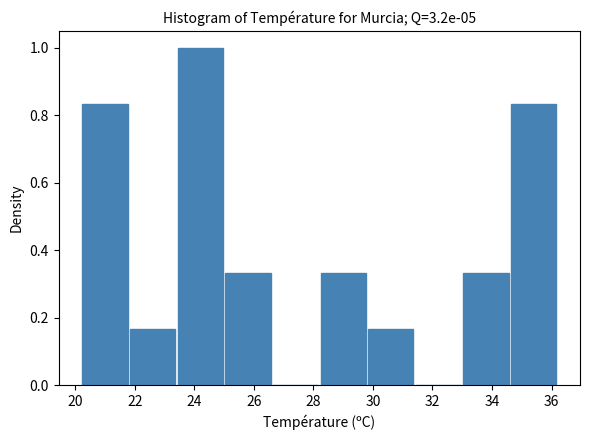

Which range on the x-axis has the tallest bar?

23.4 to 25.0